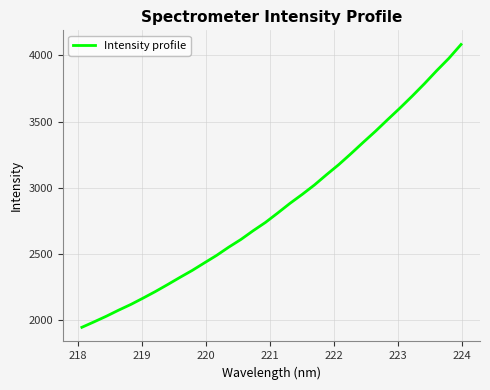

Count the number of categories in the chart.

32